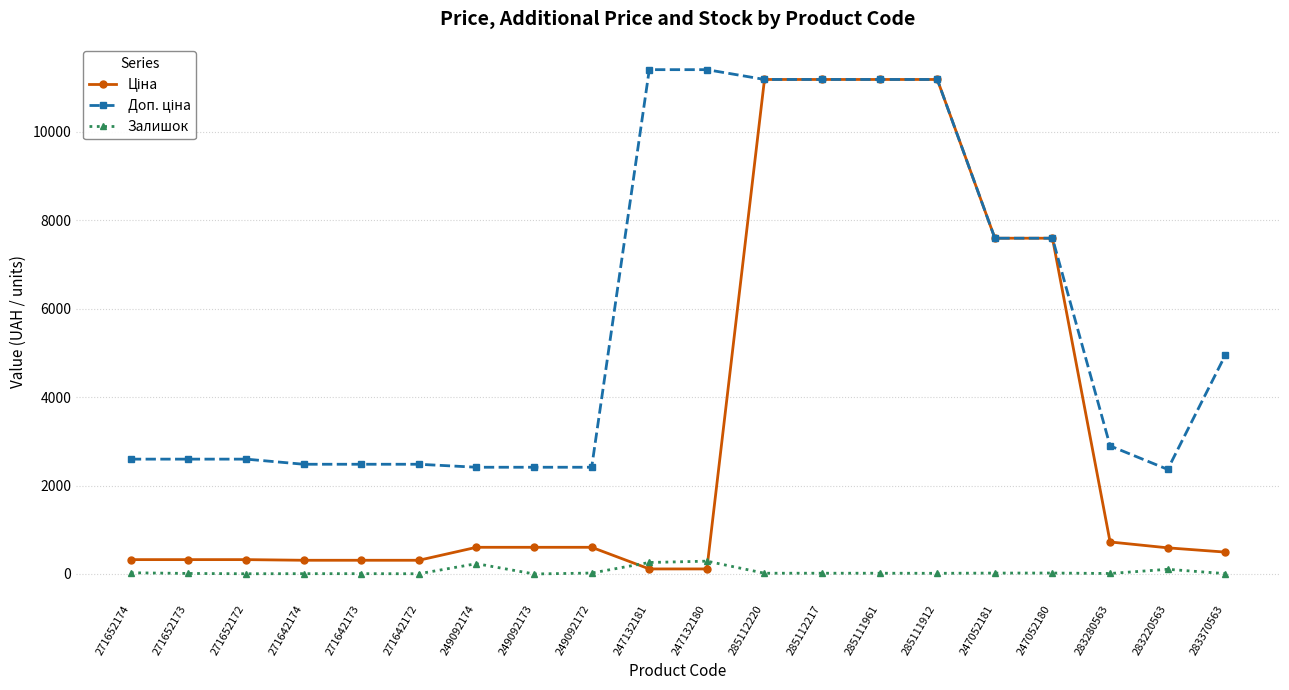

True or false: Залишок has a value of 106.0 at 283220563.

True